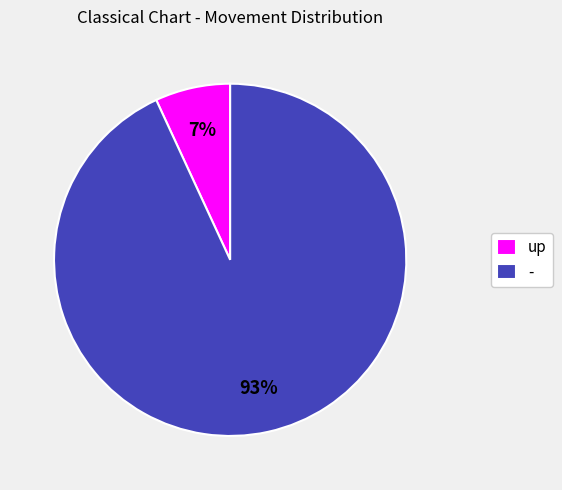

To the nearest percent, what percentage of the pie is up?

7%